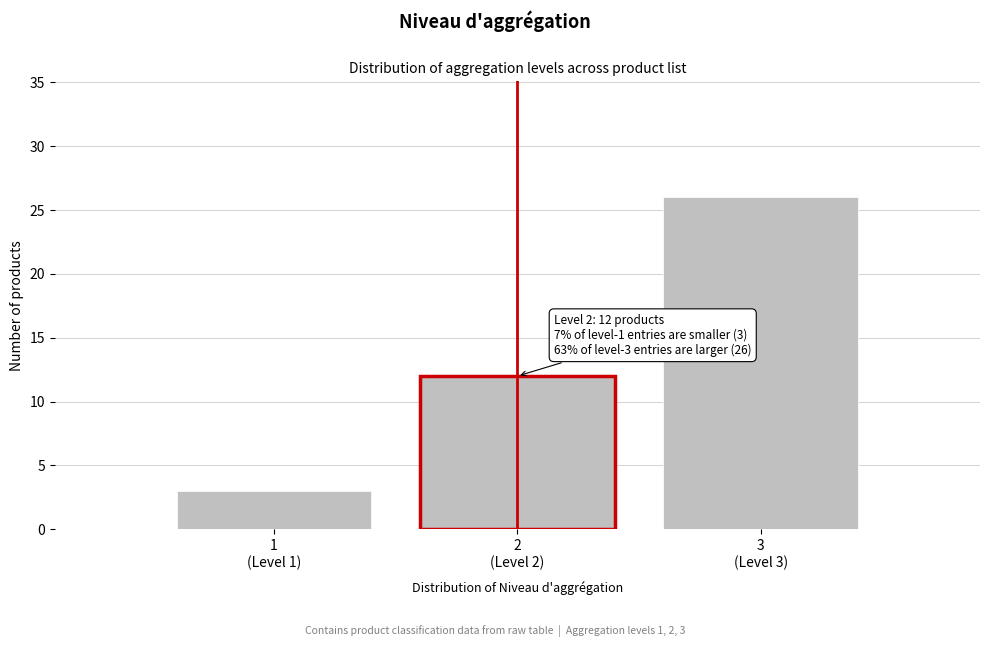

Reading left to right, list all the values displayed in this chart.

3	12	26